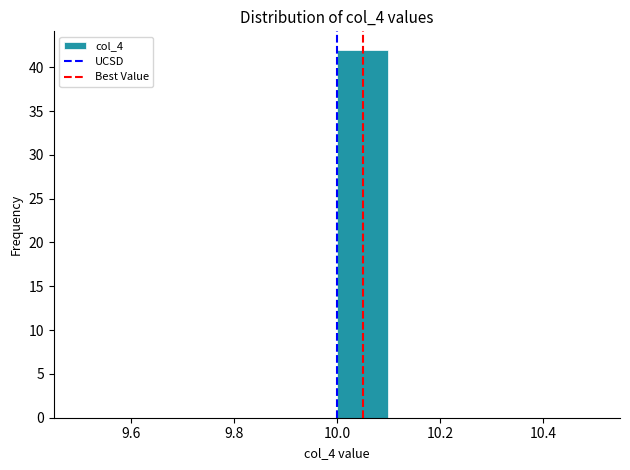

Reading left to right, list every bar in this chart as the range it spans on the x-axis followed by its height. The values are not printed on the chart, so give them approximately, as read against the axis.

9.5 to 9.6: 0
9.6 to 9.7: 0
9.7 to 9.8: 0
9.8 to 9.9: 0
9.9 to 10.0: 0
10.0 to 10.1: 42
10.1 to 10.2: 0
10.2 to 10.3: 0
10.3 to 10.4: 0
10.4 to 10.5: 0